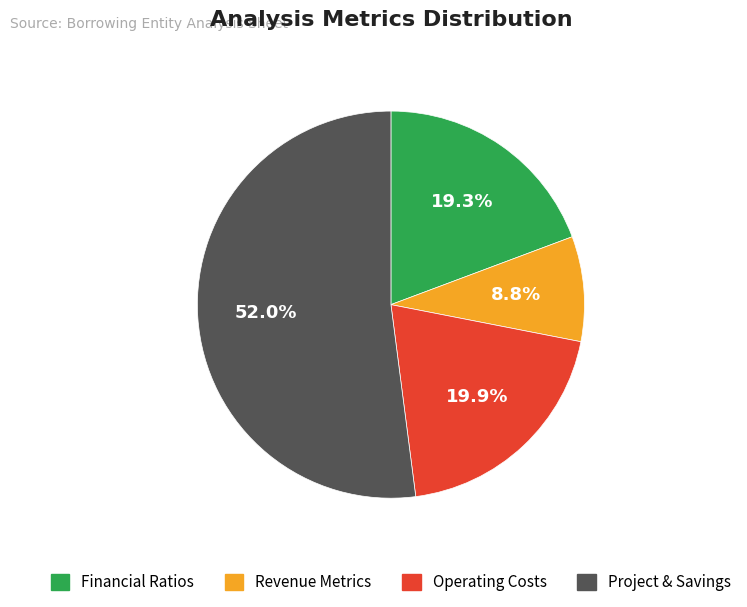

Is there any slice that represents more than half of the pie?

Yes